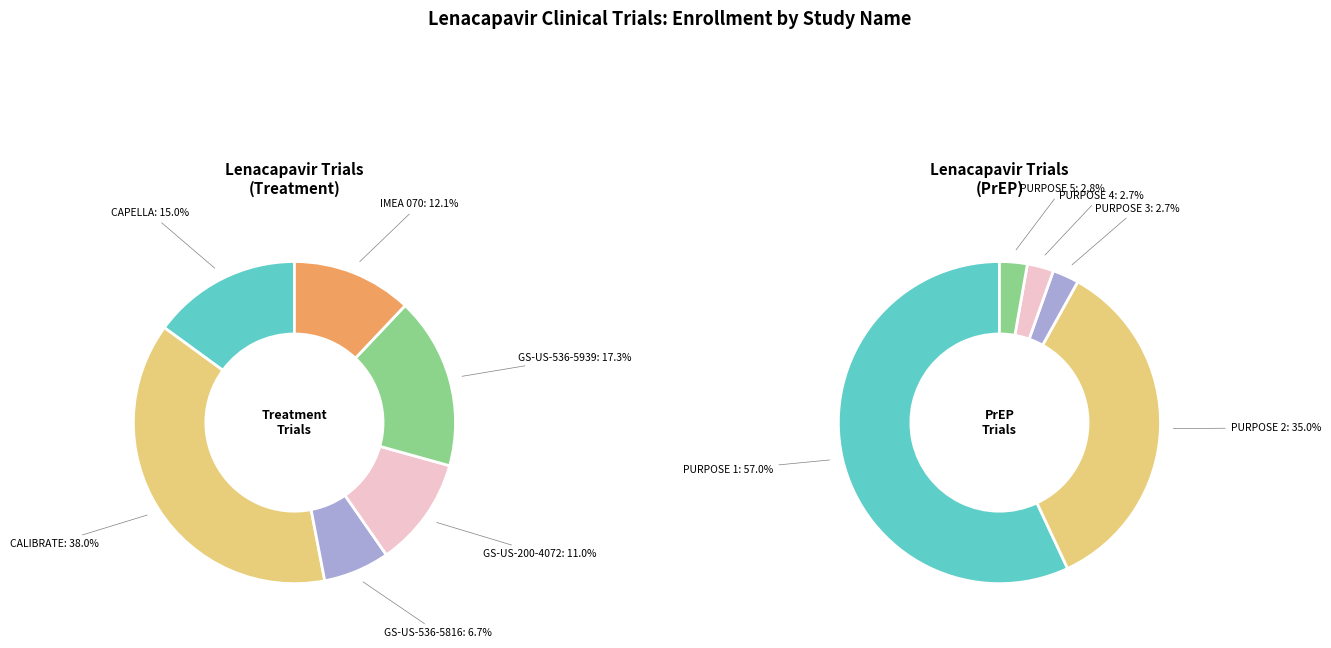

Rank the categories by value from highest to lowest.

PURPOSE 1, PURPOSE 2, PURPOSE 5, PURPOSE 3, PURPOSE 4, CALIBRATE, GS-US-536-5939, CAPELLA, IMEA 070, GS-US-200-4072, GS-US-536-5816